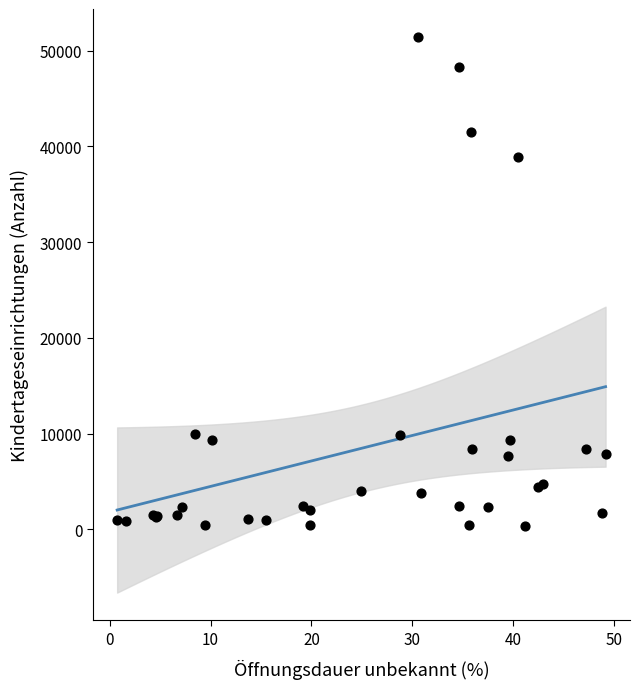

What Y value in the scatter plot is closest to 25928?

38940